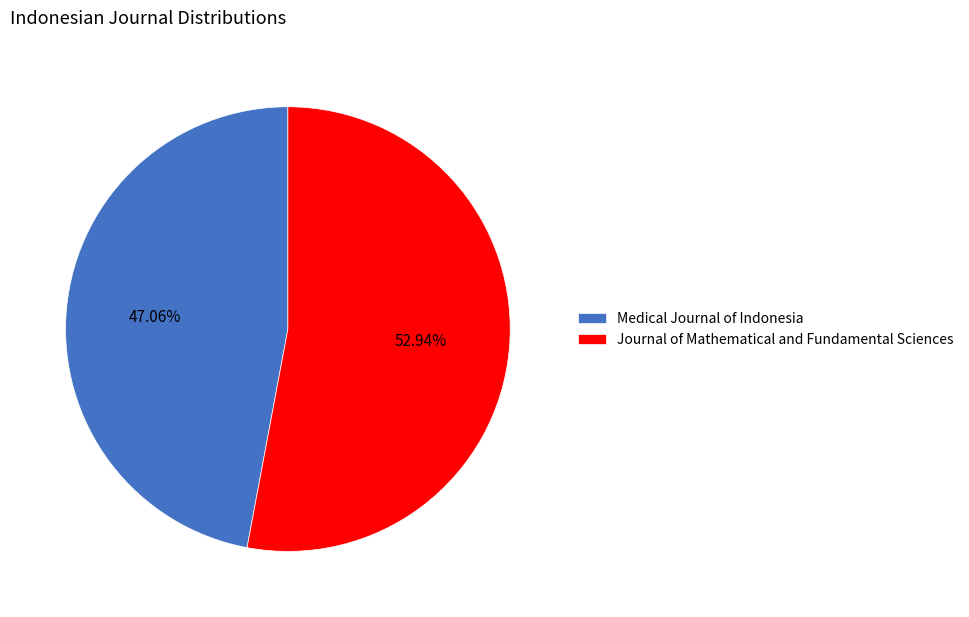

What is the ratio of the value at Medical Journal of Indonesia to the value at Journal of Mathematical and Fundamental Sciences?

0.9